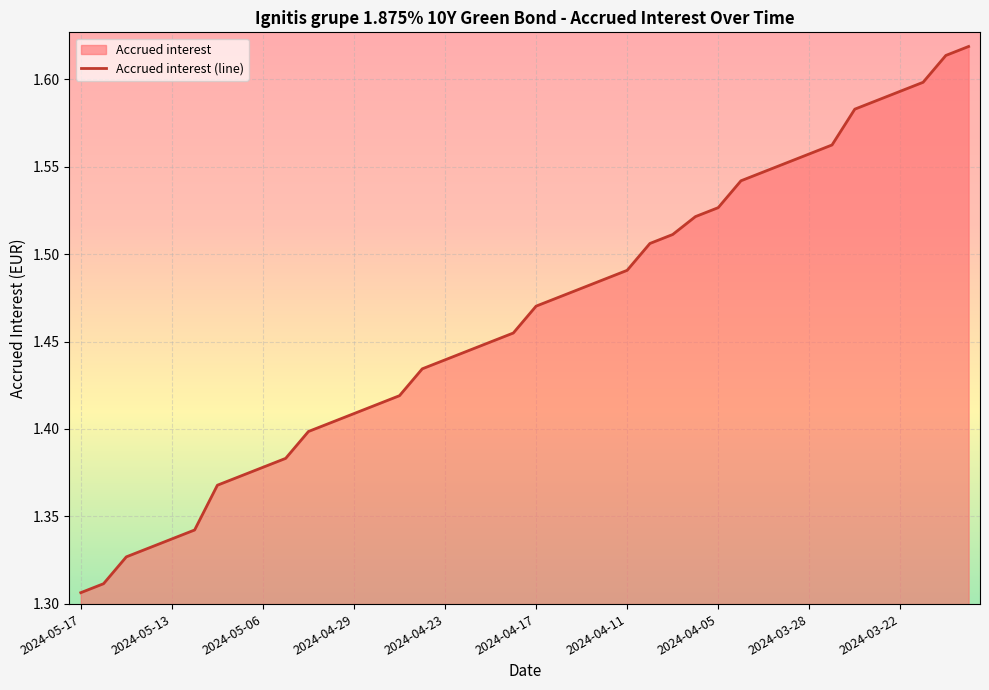

True or false: the data shows 2.3 at 2024-05-17.

False